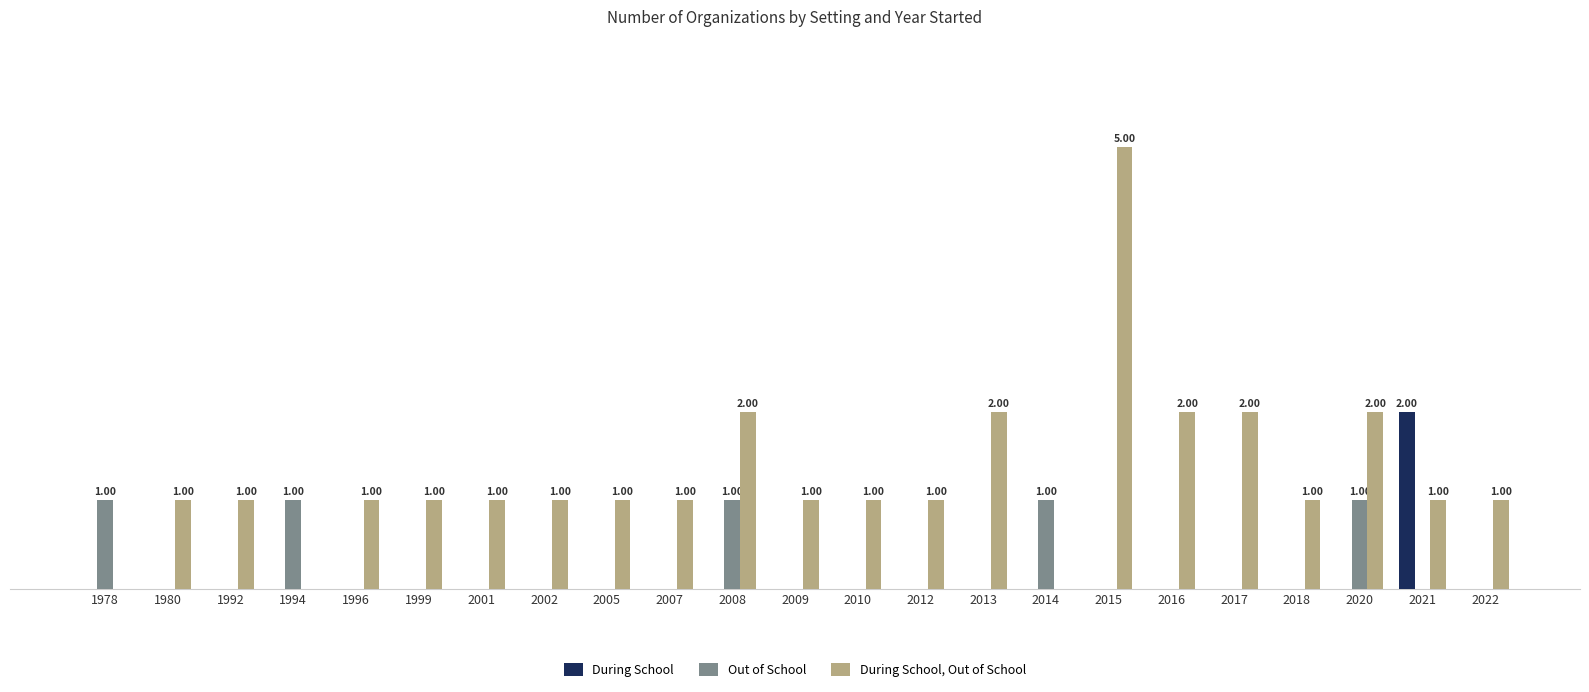

At 2017, list the series in order from largest to smallest.

During School, Out of School, During School, Out of School